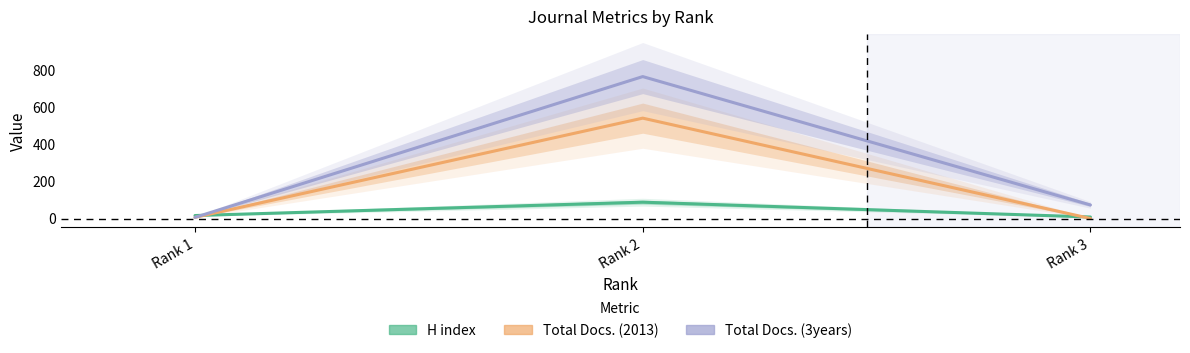

At how many categories does at least one series exceed 549?

1